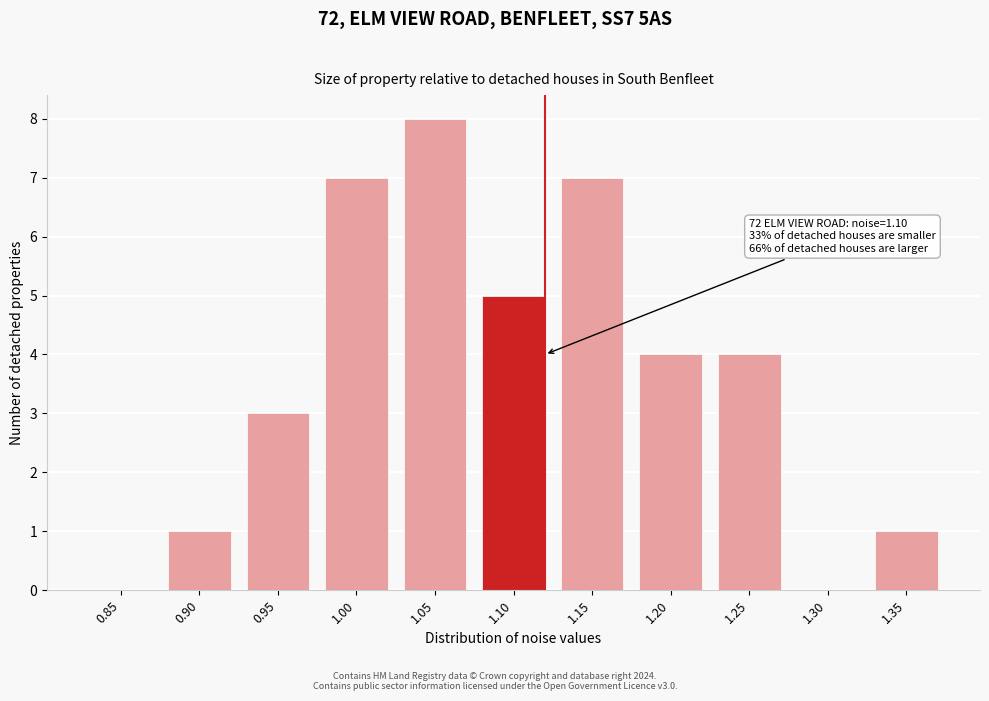

Reading left to right, extract all data points from this chart.

0.85=0	0.90=1	0.95=3	1.00=7	1.05=8	1.10=5	1.15=7	1.20=4	1.25=4	1.30=0	1.35=1